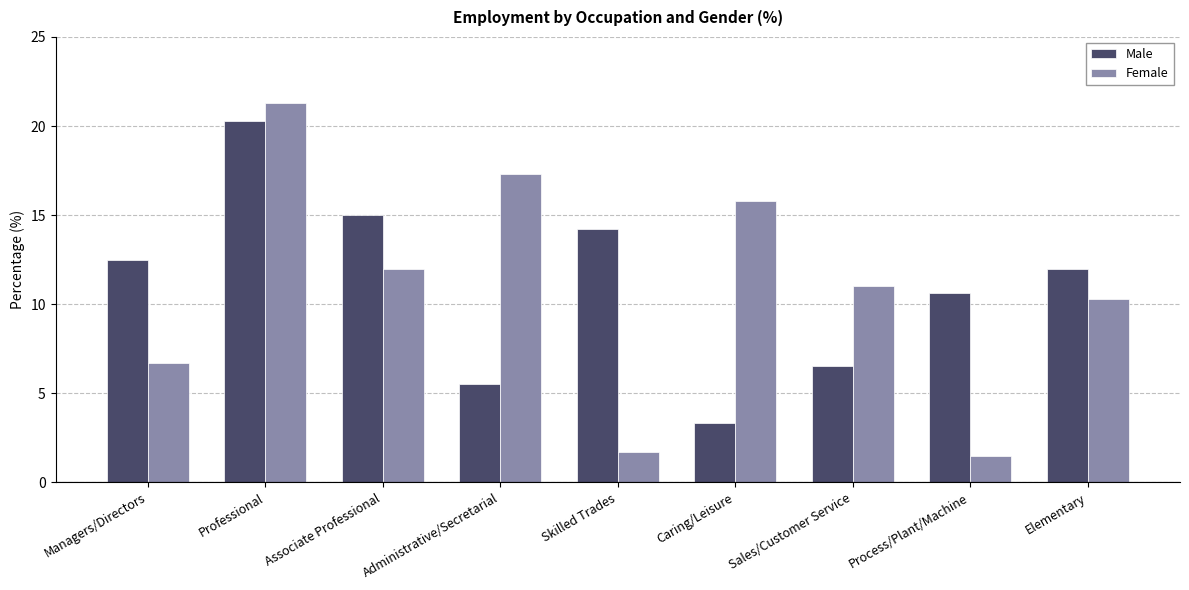

True or false: Female has a value of 6.7 at Managers/Directors.

True